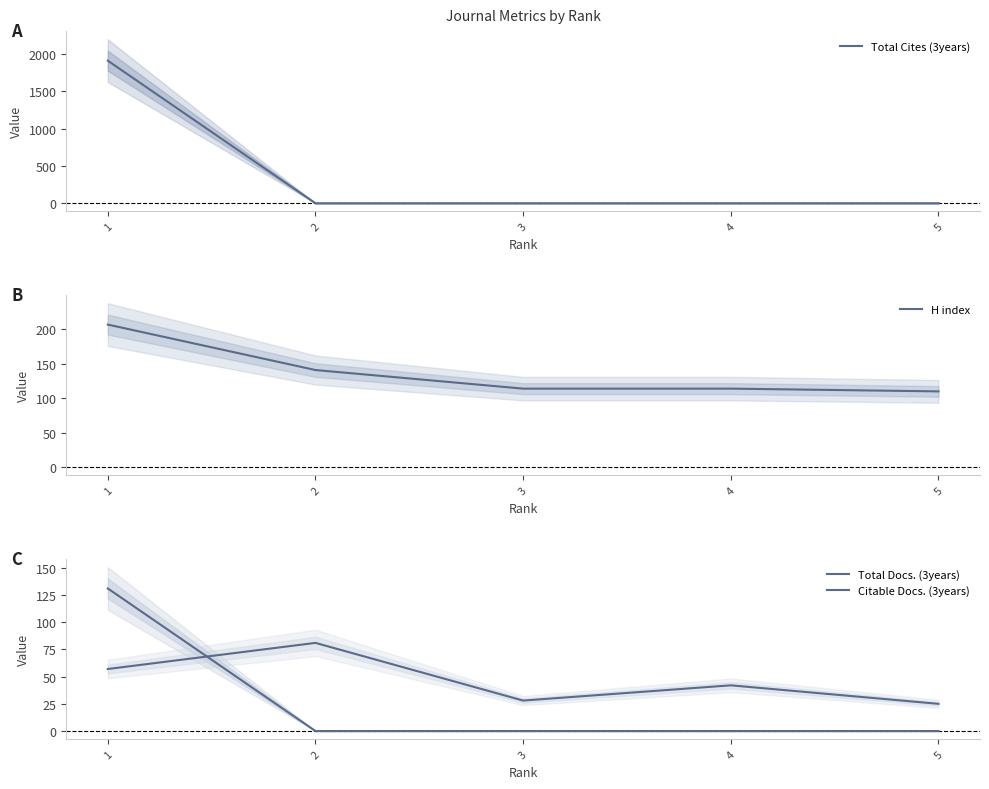

What is the difference between the maximum and minimum values in the Total Cites (3years) series?

1912